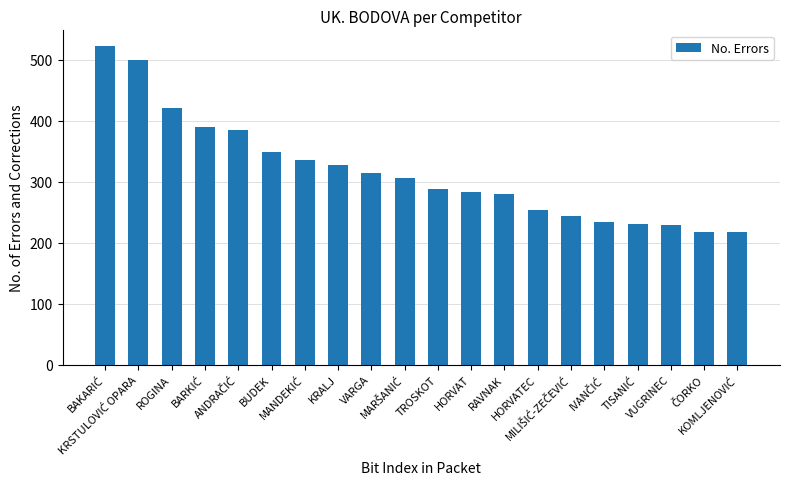

Are the bars grouped side by side (vs. stacked)?

No